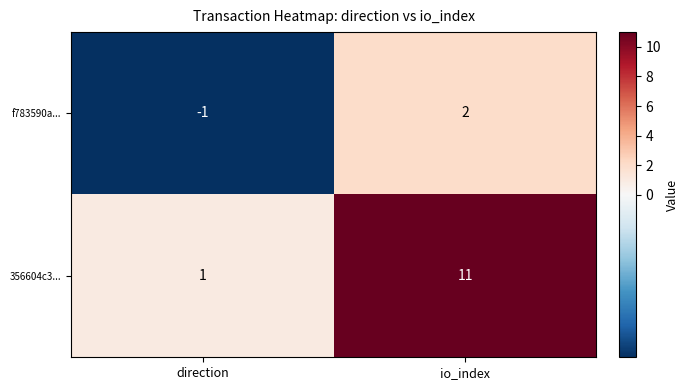

Which series has the largest range (max minus min)?

356604c3...